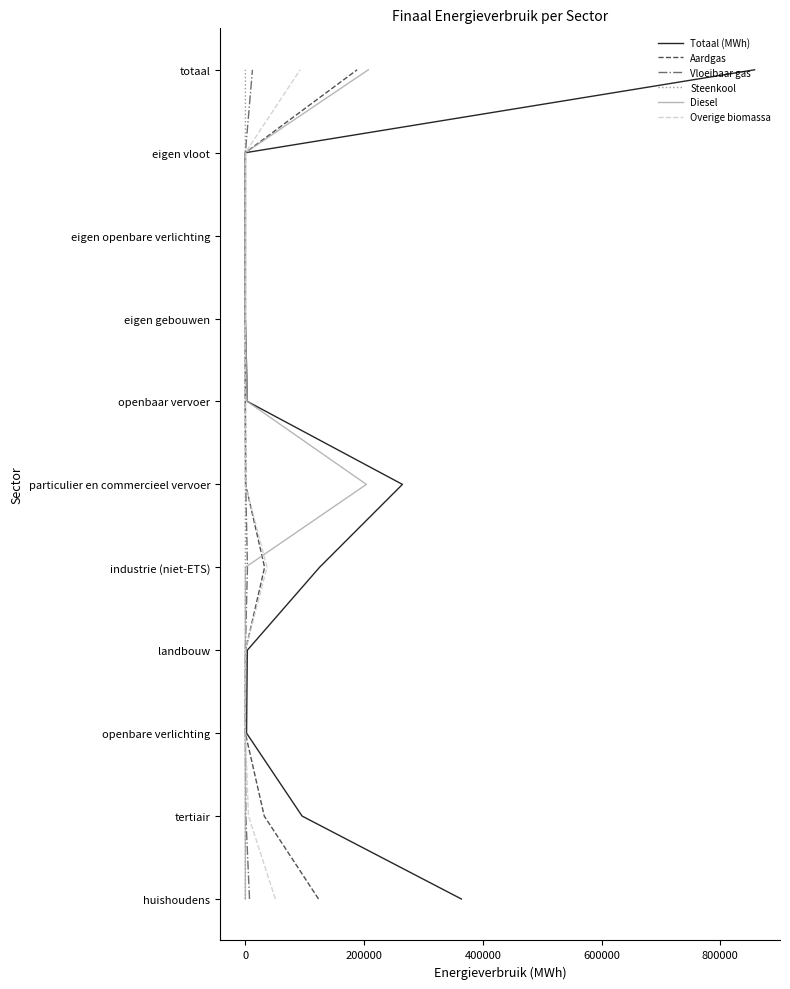

Which series has the largest range (max minus min)?

Totaal (MWh)